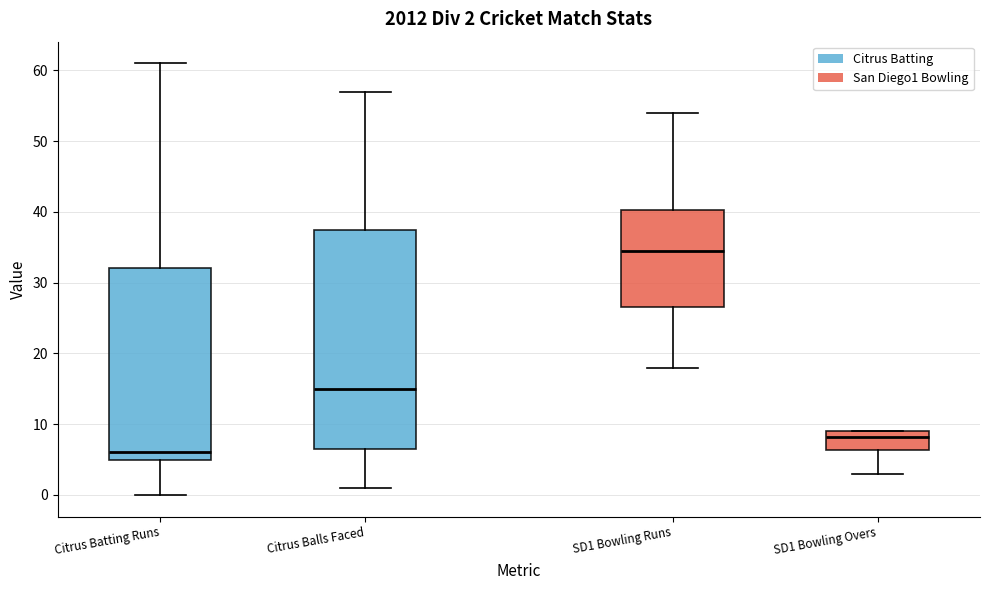

Which box's median line is the highest?

SD1 Bowling Runs